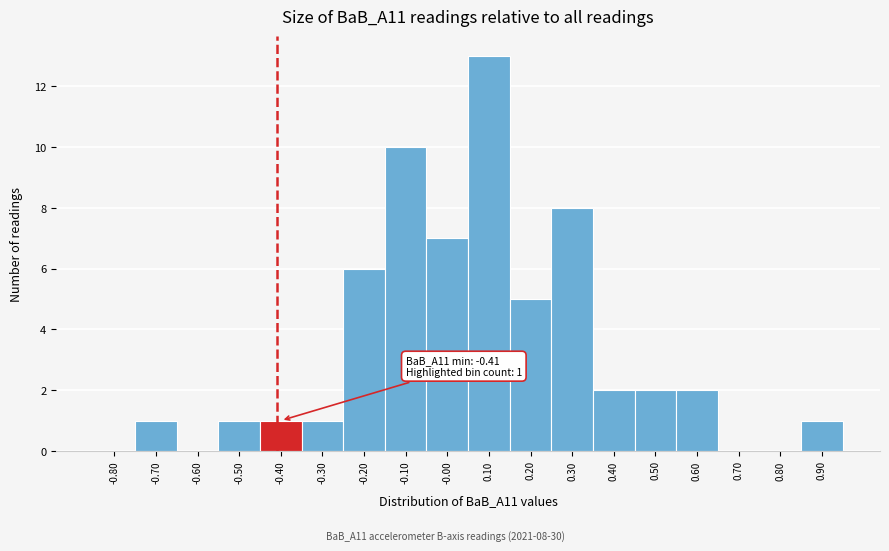

Which range on the x-axis has the tallest bar?

0.05 to 0.15